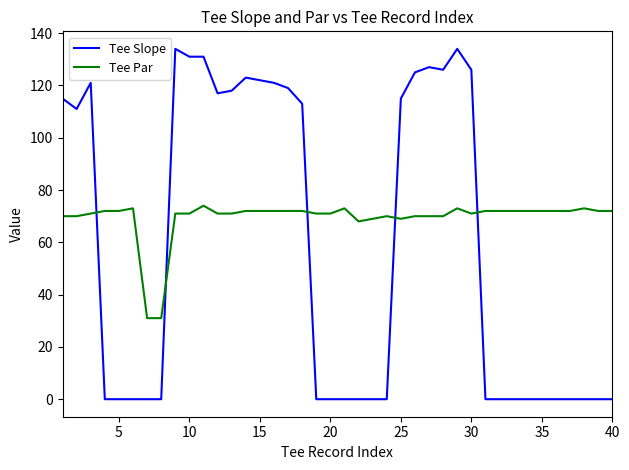

Count the number of categories in the chart.

40